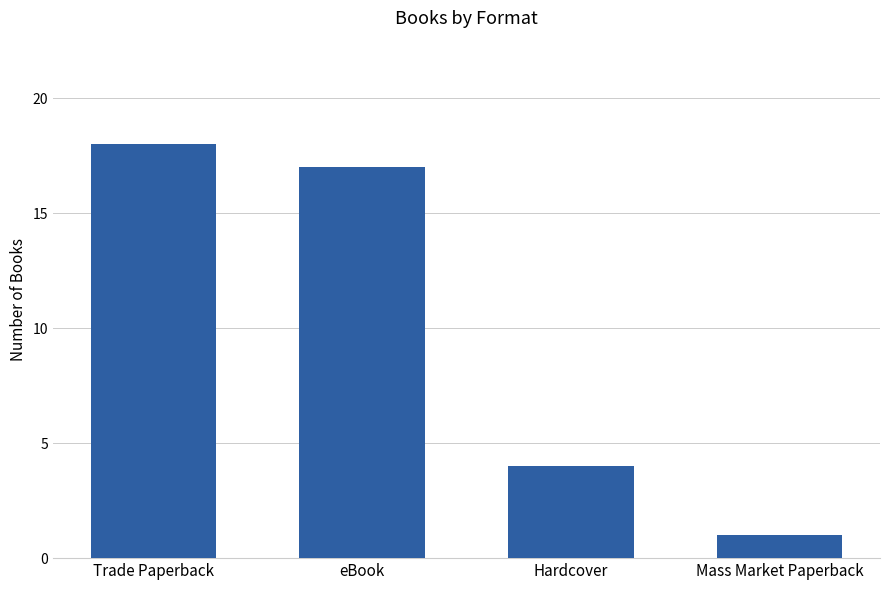

What value does the data have at Hardcover?

4